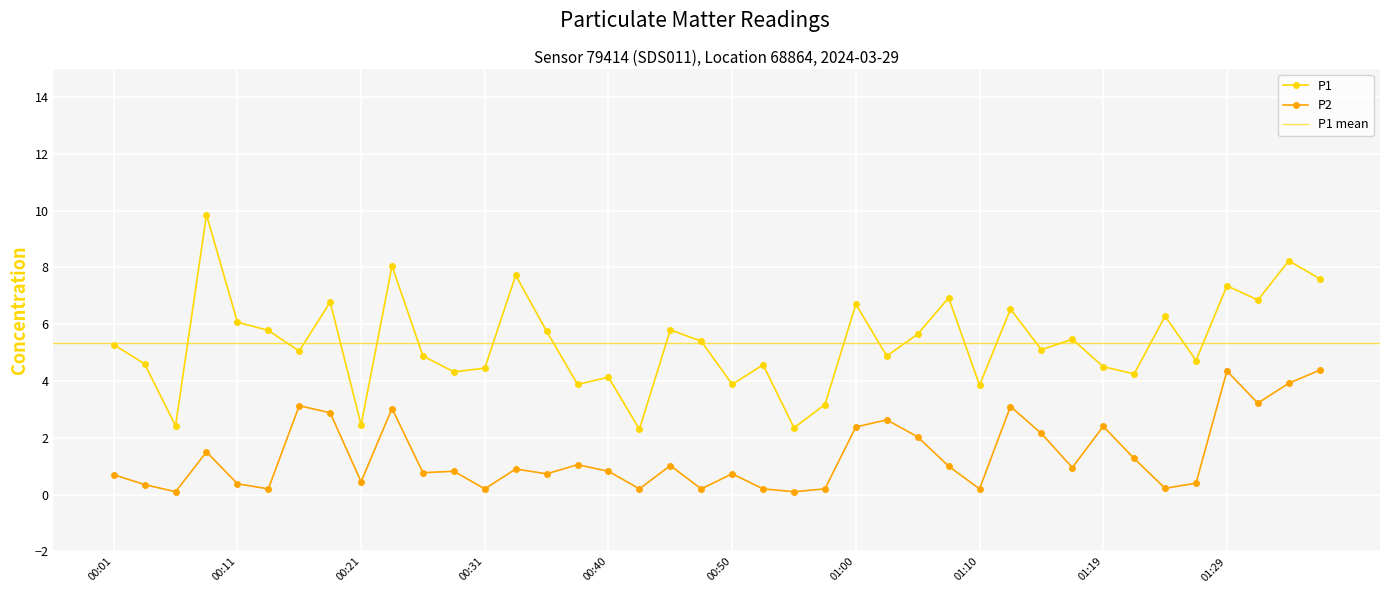

At how many categories does at least one series exceed 1?

40